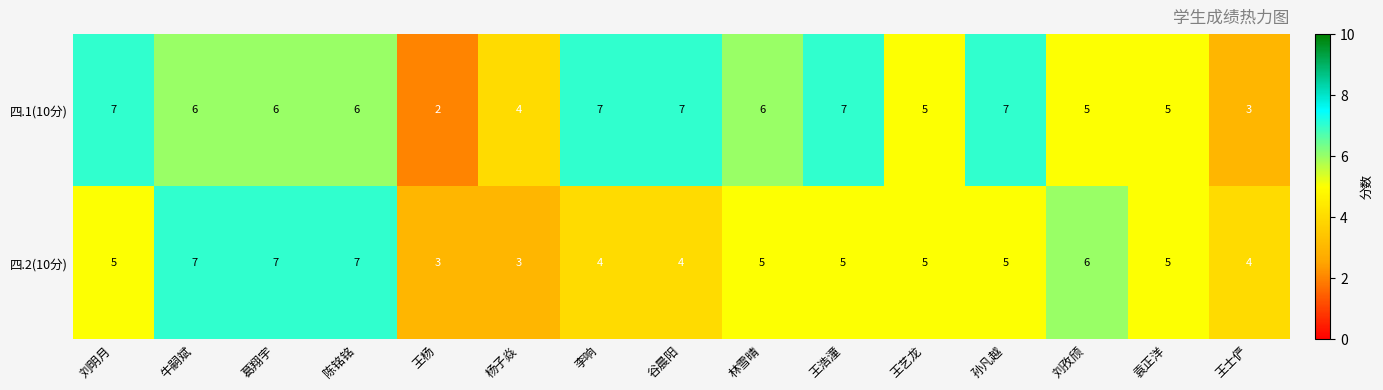

The 四.2(10分) series shows 5 at 孙凡越. True or false?

True